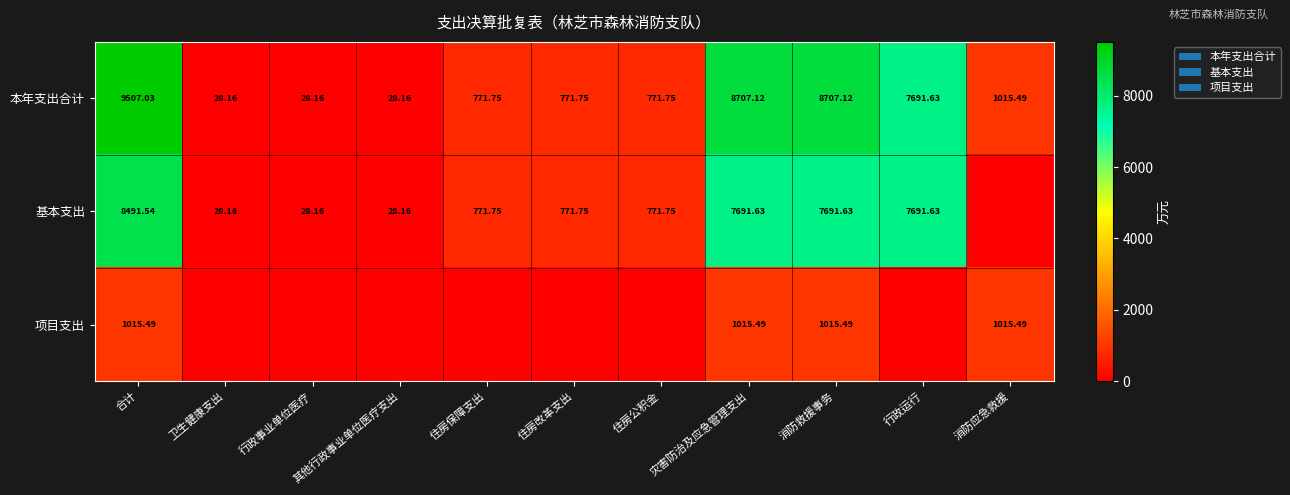

What is the difference between the highest and lowest values at 其他行政事业单位医疗支出?

28.2